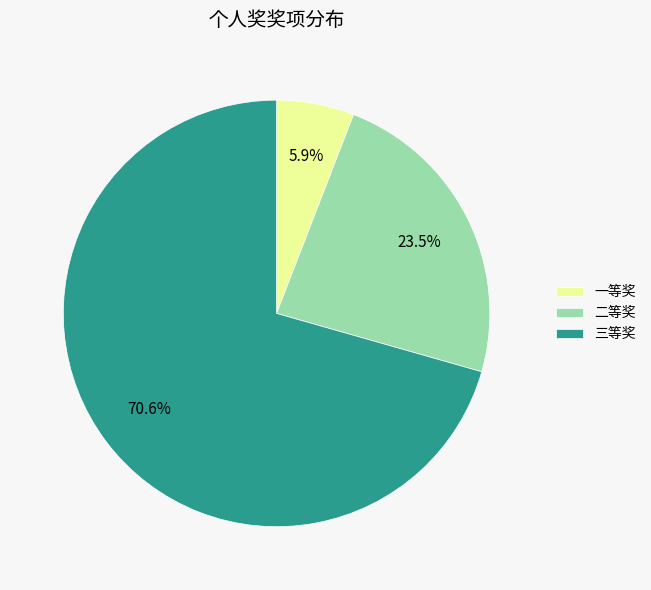

Which has a higher value, 一等奖 or 二等奖?

二等奖